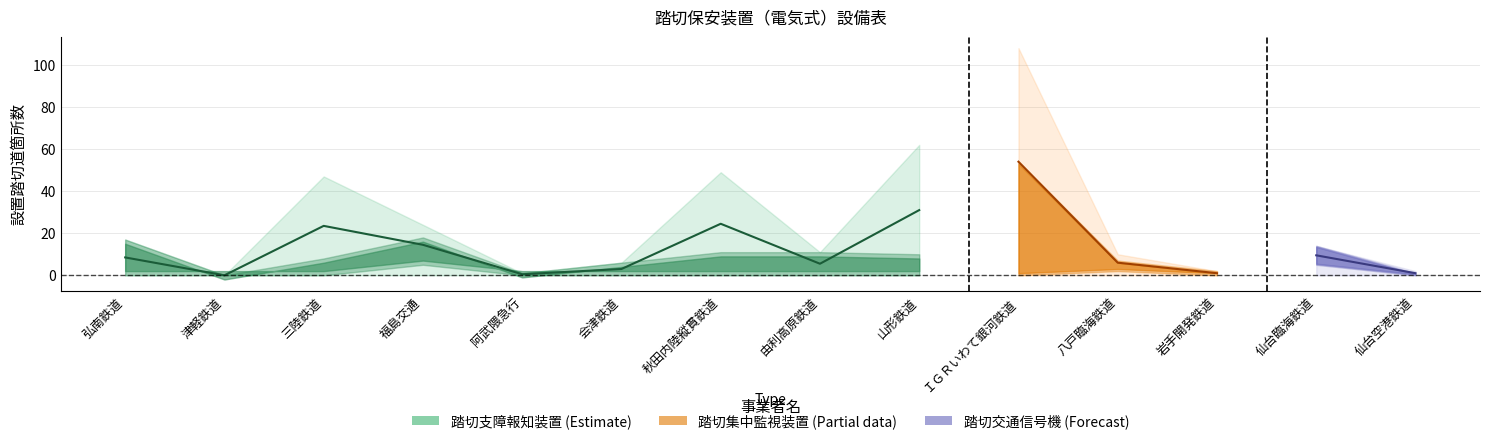

What is the value of the 踏切支障報知装置 point at the 4th from the left?

13